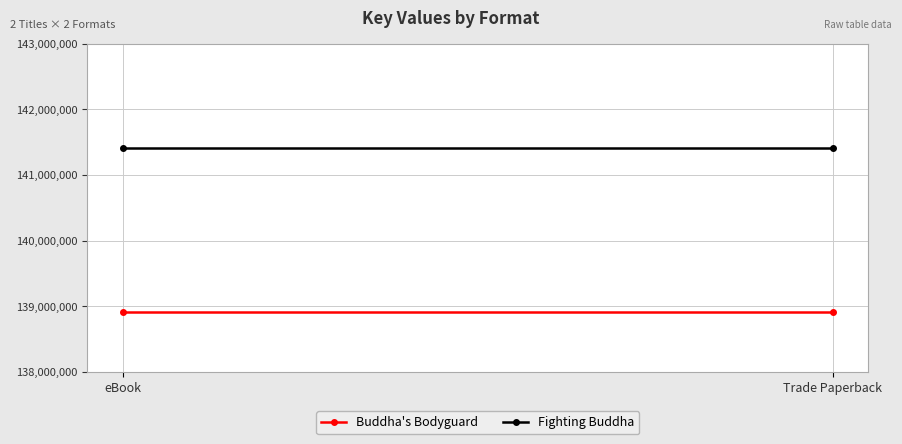

What is the sum of the Buddha's Bodyguard values at Trade Paperback and eBook?

277830506